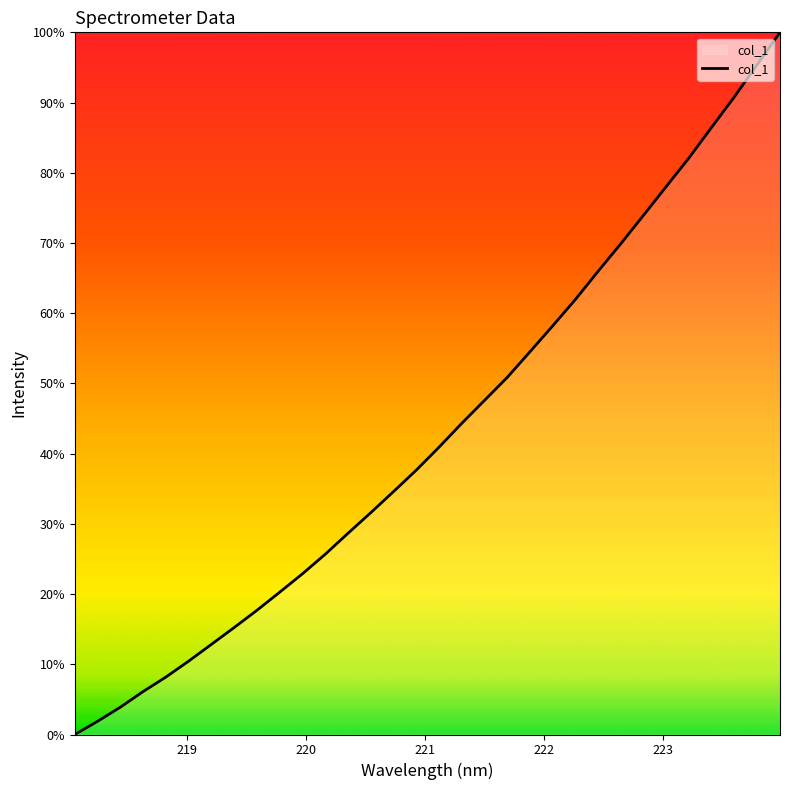

Does the chart have visible grid lines?

No